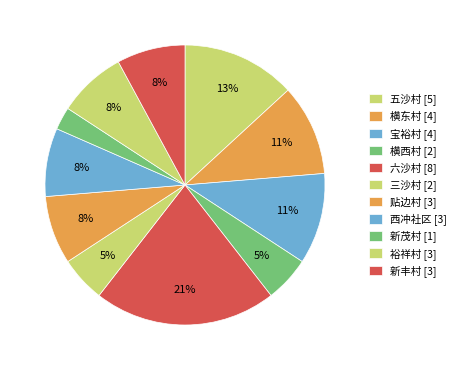

True or false: 横东村 accounts for 1% of the total.

False